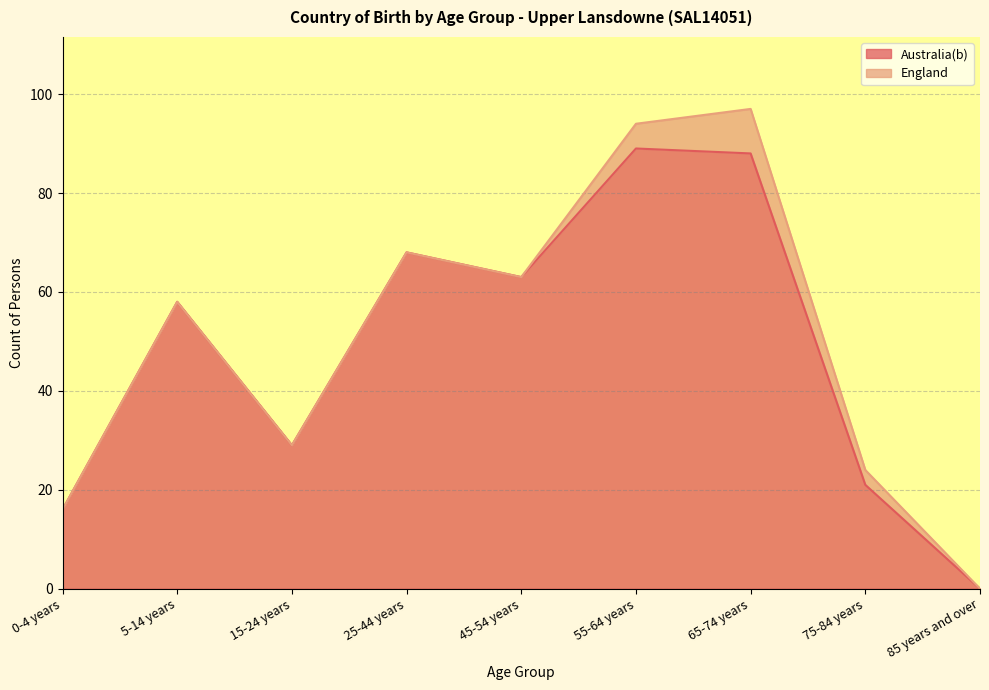

True or false: there are more than 2 points higher than both neighbors.

True